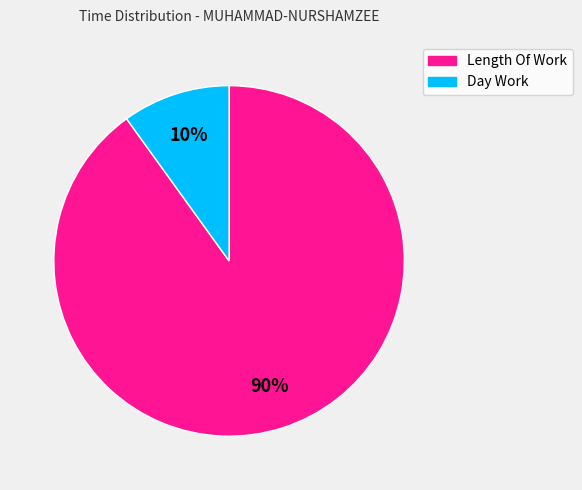

Is there a majority slice in this chart?

Yes